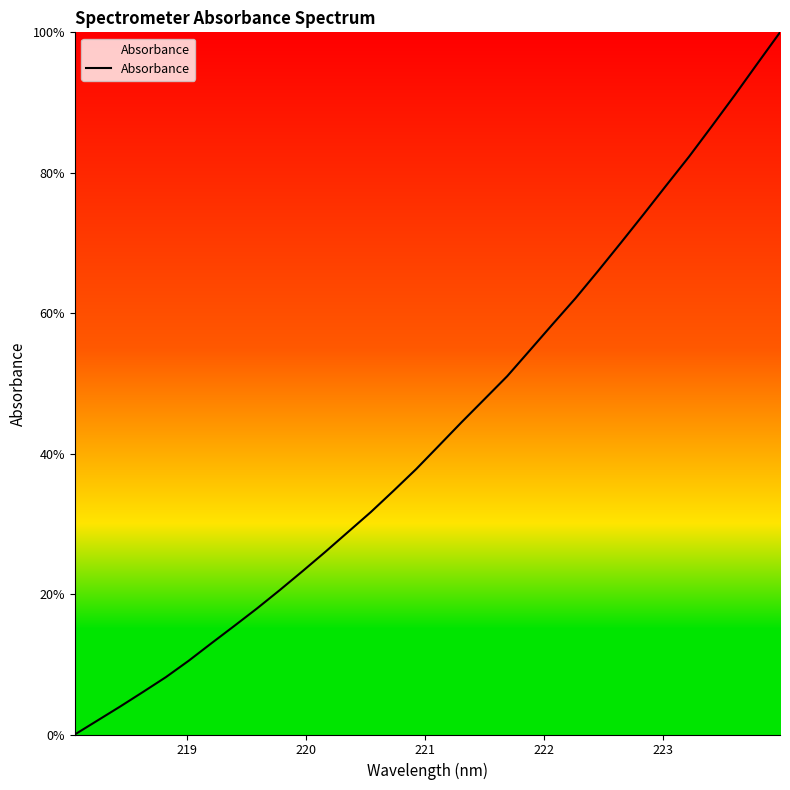

What is the greatest value displayed?

100.0